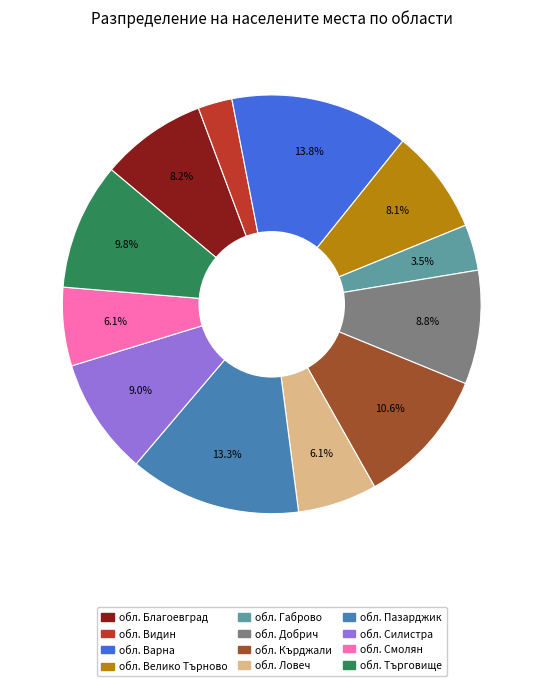

Does обл. Търговище account for over 50% of the chart?

No